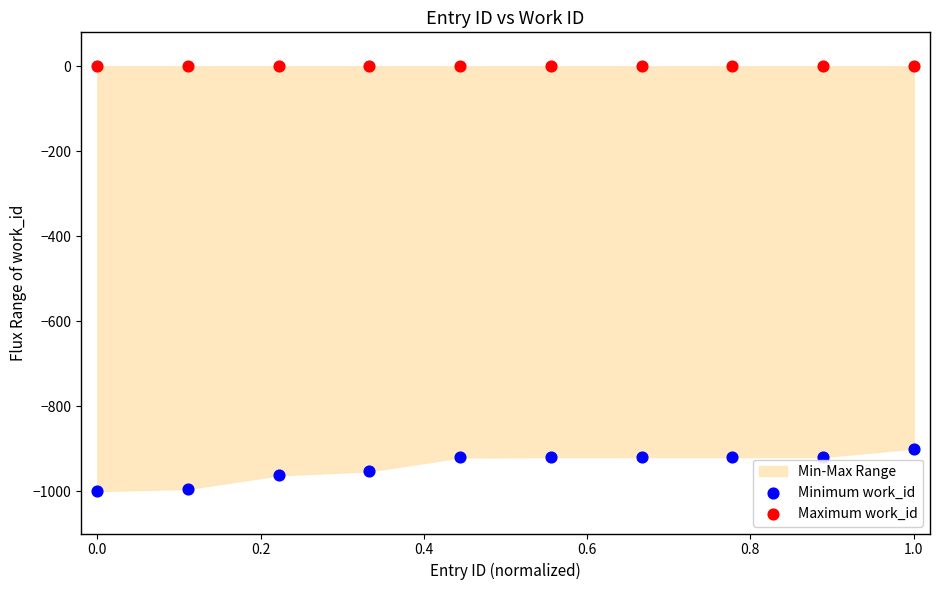

Which series reaches the minimum Y coordinate?

Minimum work_id